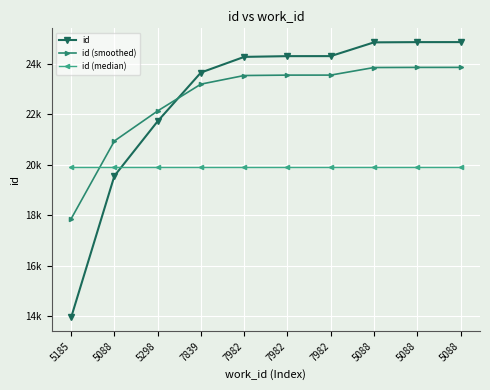

True or false: id (median) has more than 0 interior local peaks.

False